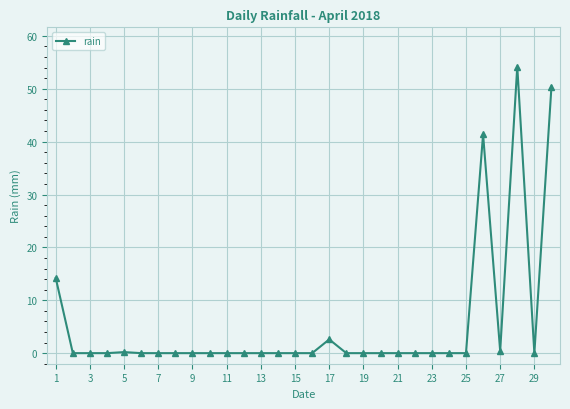

What is the average value?

5.4